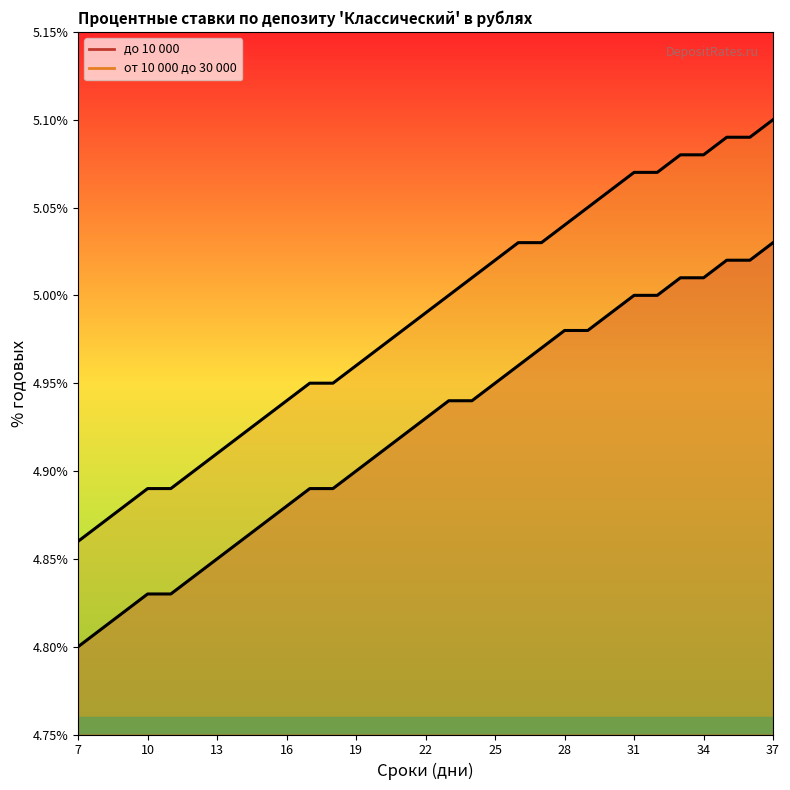

True or false: от 10 000 до 30 000 and до 10 000 cross at least once.

False